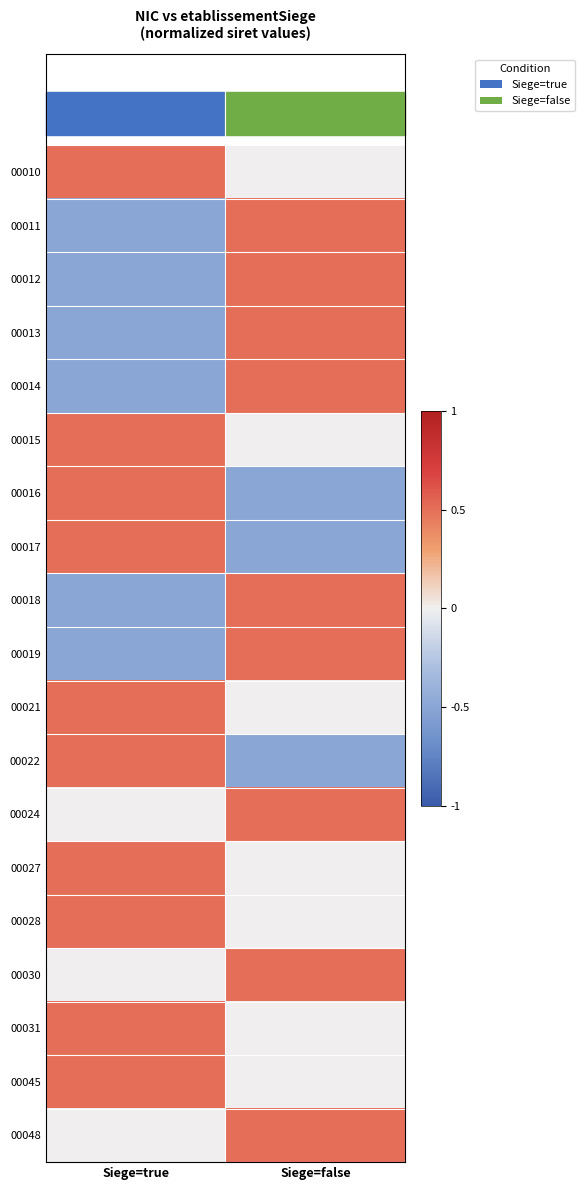

Which series has the largest total across all categories?

00010